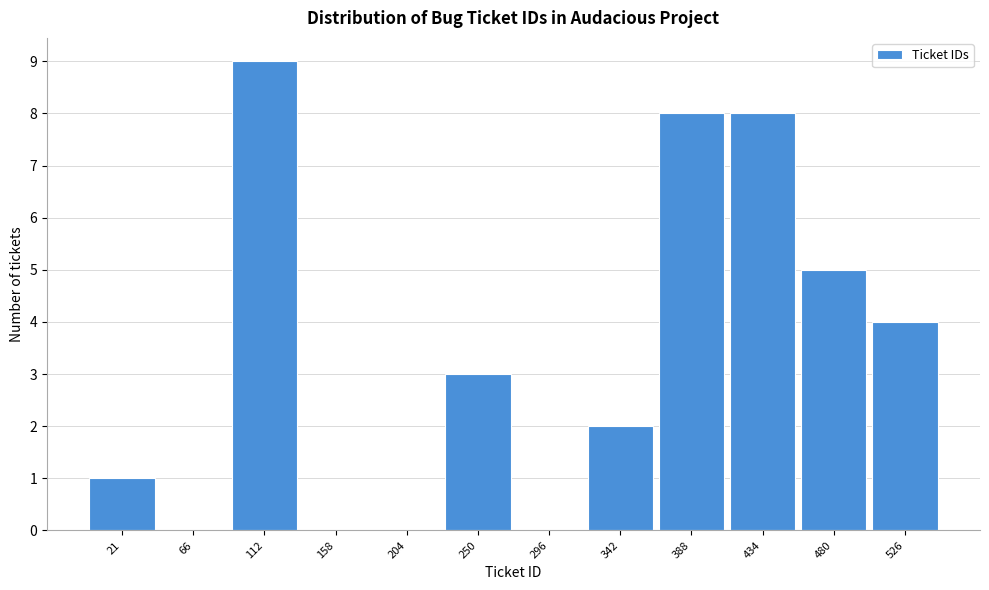

Reading left to right, what are all the values shown in this chart?

21=1	66=0	112=9	158=0	204=0	250=3	296=0	342=2	388=8	434=8	480=5	526=4